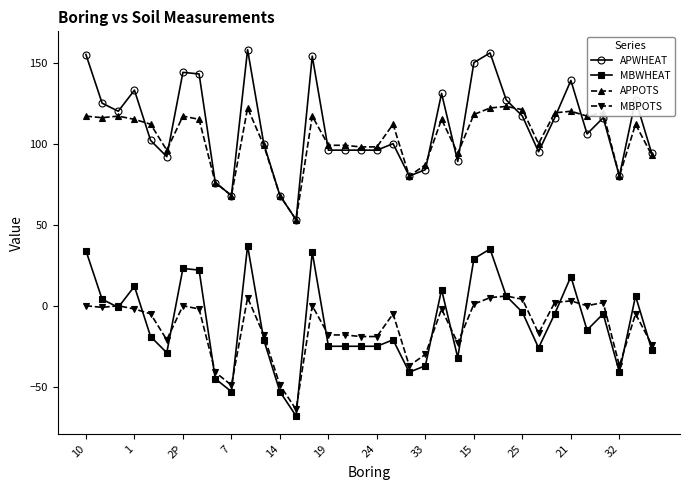

What is the difference between the maximum and second lowest values in the MBWHEAT series?

90